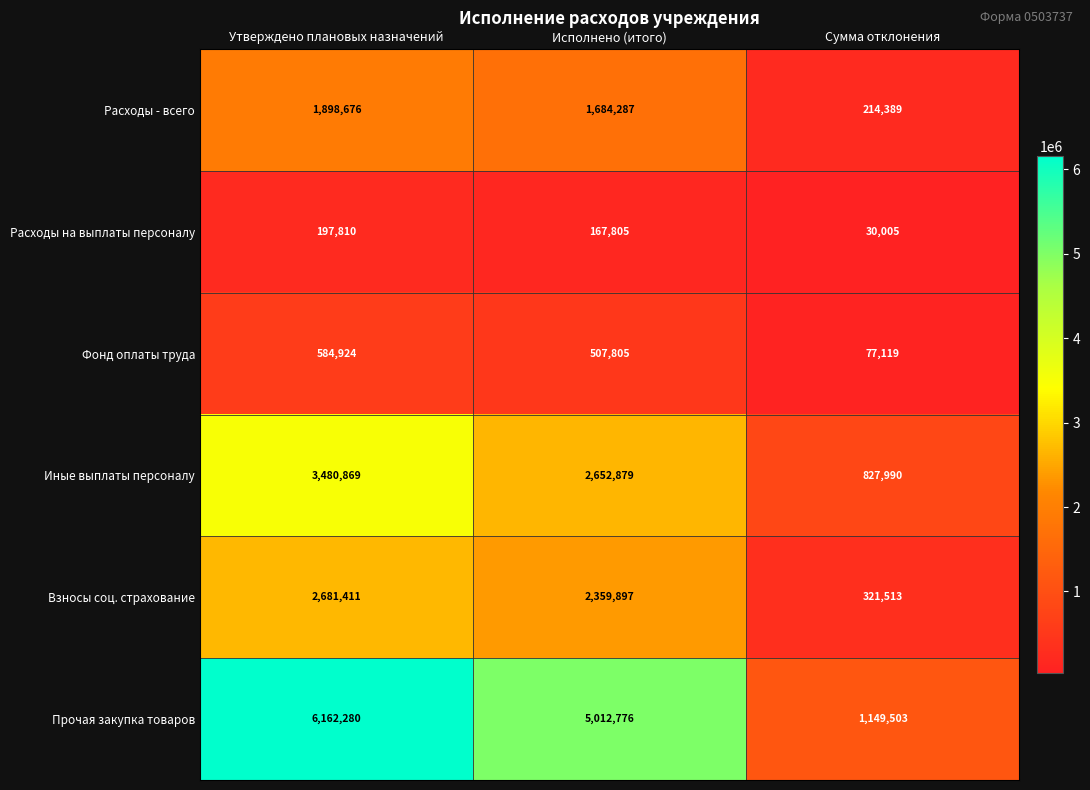

Count the number of categories in the chart.

3